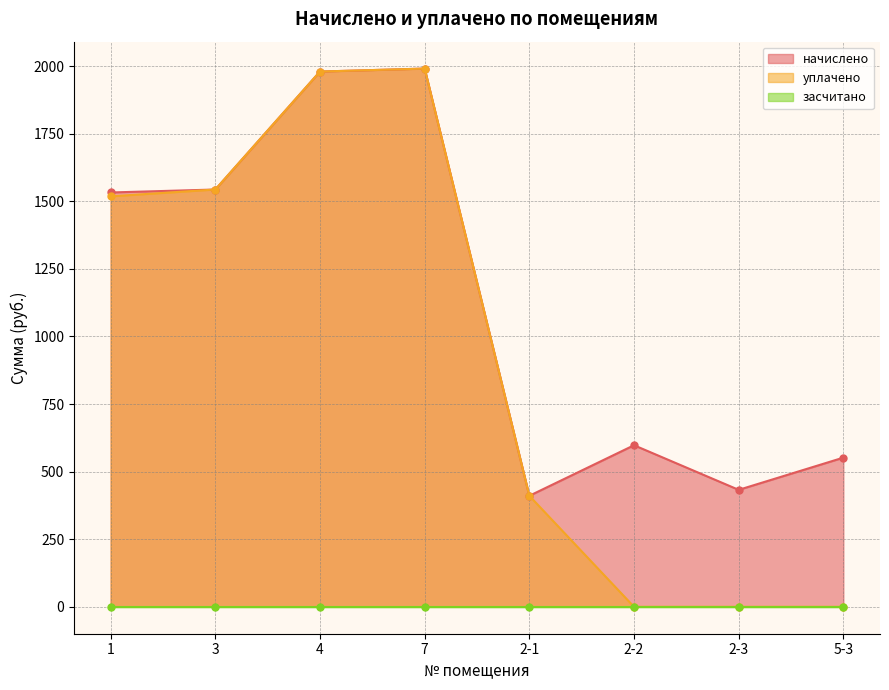

Is the value of начислено at 2-3 greater than the value of уплачено at 2-3?

Yes